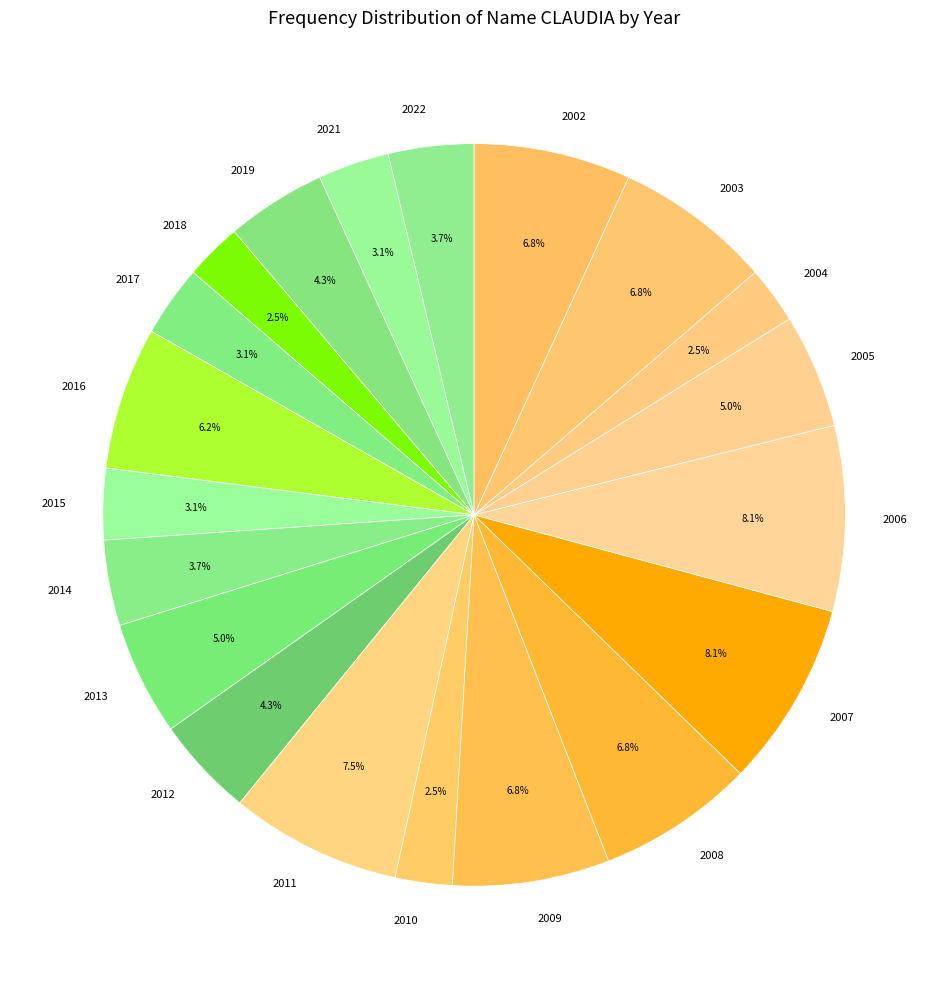

How many slices are in this pie chart?

20